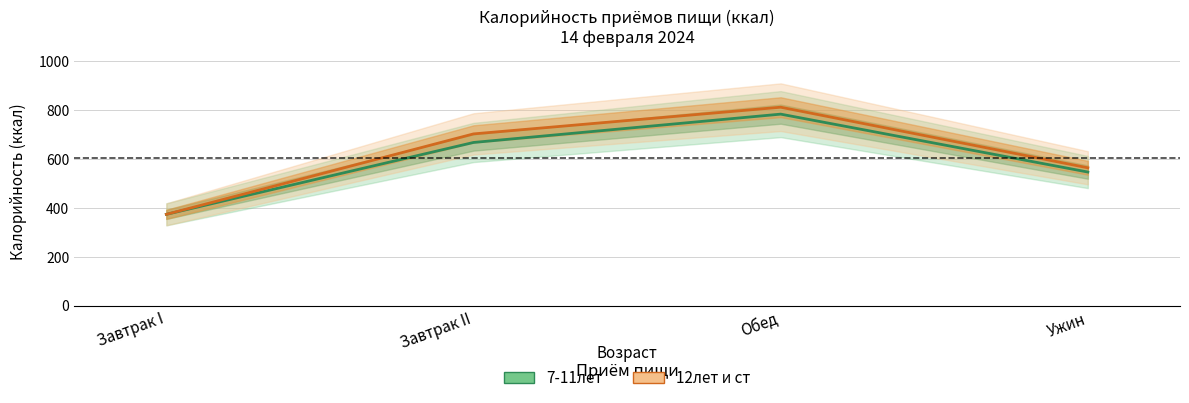

True or false: 7-11лет and 12лет и ст intersect in this chart.

False